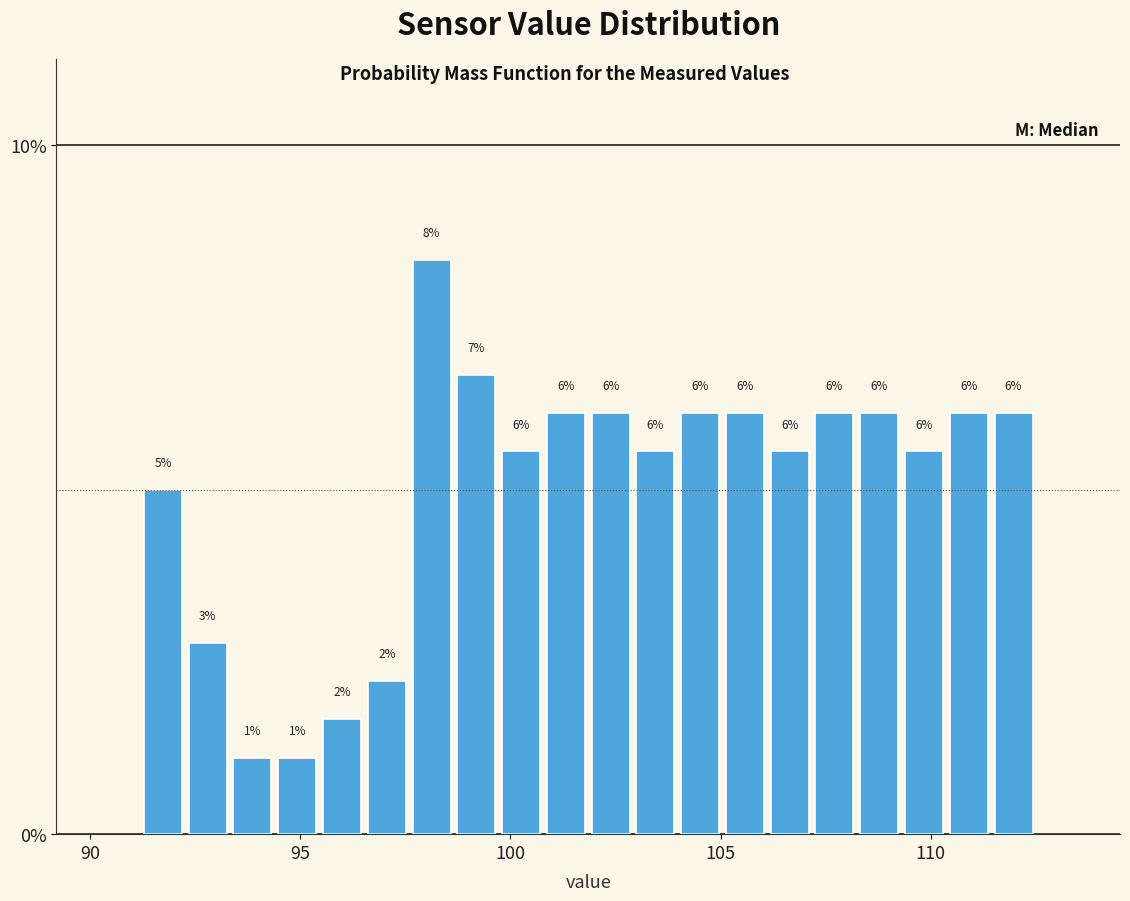

Read against the x-axis, roughly where is the centre of the tallest bar?

98.0